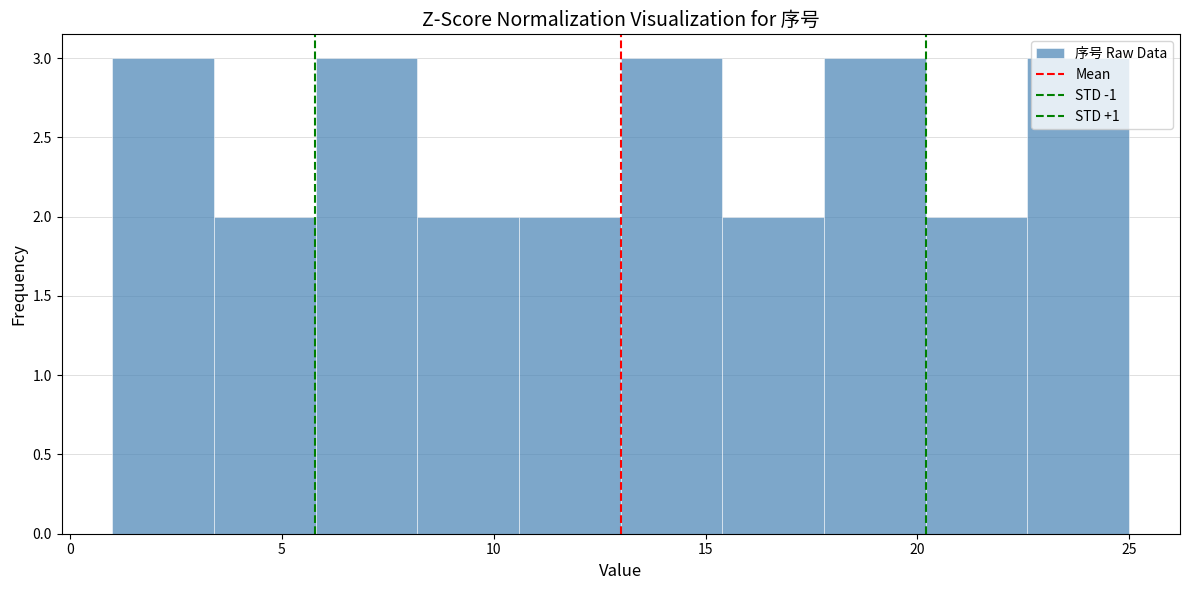

Reading left to right, list every bar in this chart as the range it spans on the x-axis followed by its height. Neither the bar edges nor the heights are printed on the chart, so give them approximately, as read against the axes.

1.0 to 3.4: 3
3.4 to 5.8: 2
5.8 to 8.2: 3
8.2 to 10.6: 2
10.6 to 13.0: 2
13.0 to 15.4: 3
15.4 to 17.8: 2
17.8 to 20.2: 3
20.2 to 22.6: 2
22.6 to 25.0: 3